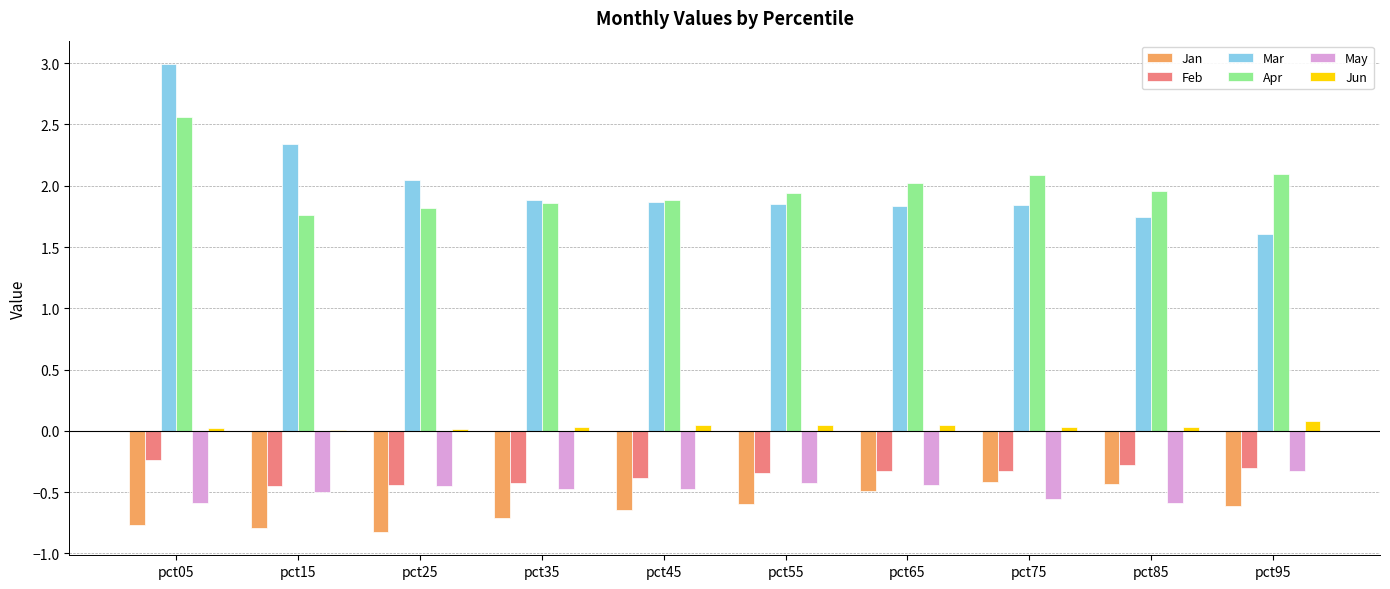

True or false: Apr has a value of 0.8 at pct75.

False